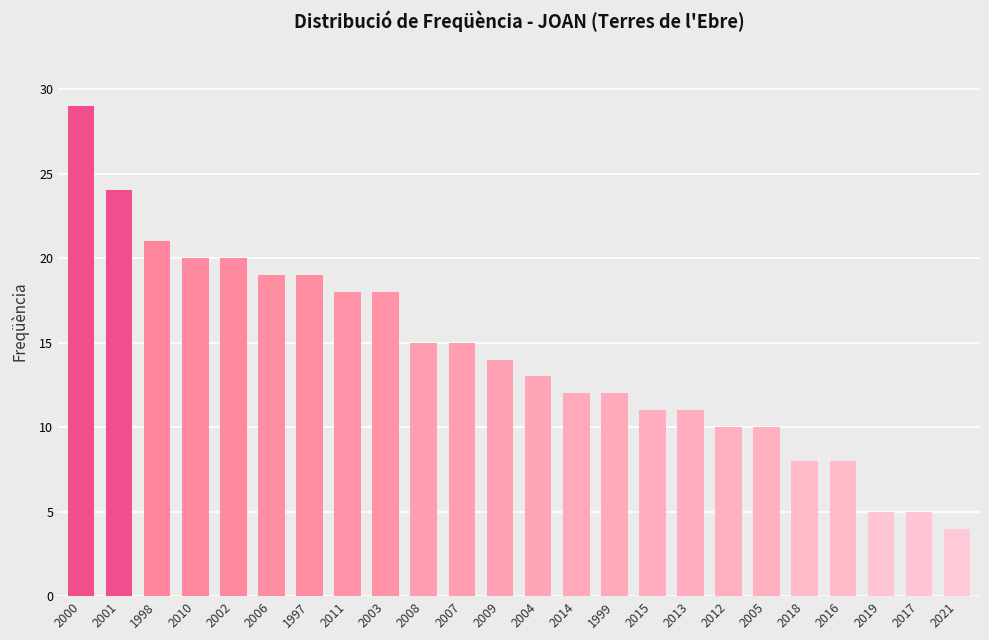

Is it true that the value at 2013 is 6?

False